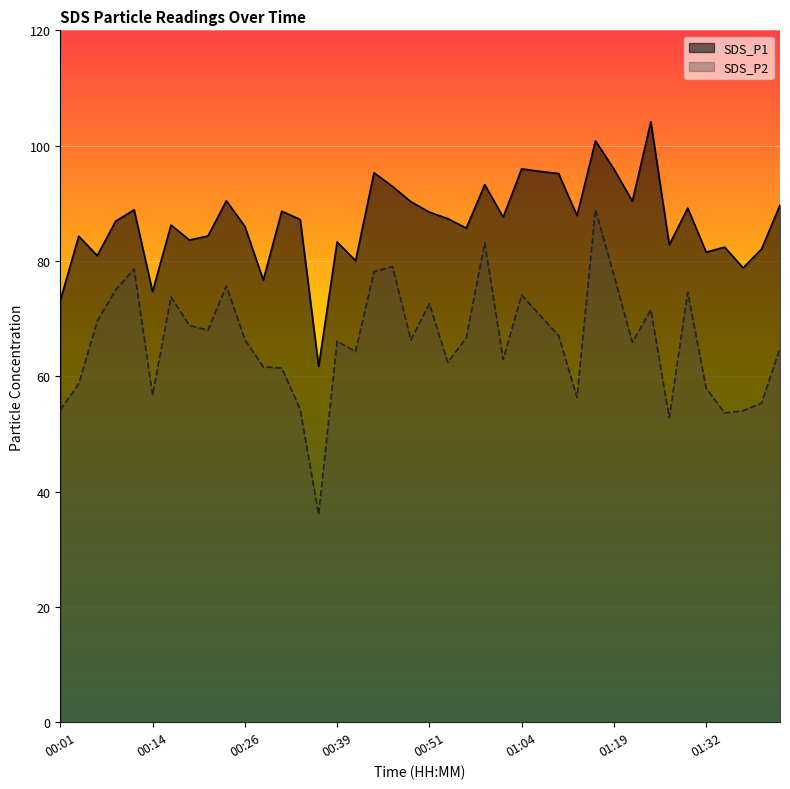

How many interior local valleys does the SDS_P2 series have?

11